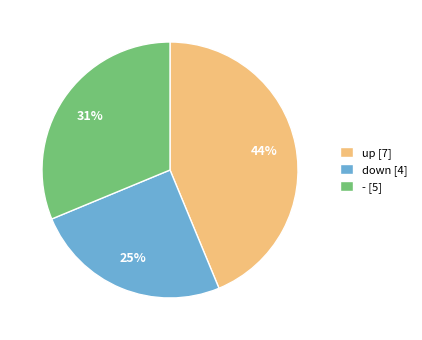

Do down [4] and up [7] together represent more than half of the pie?

Yes